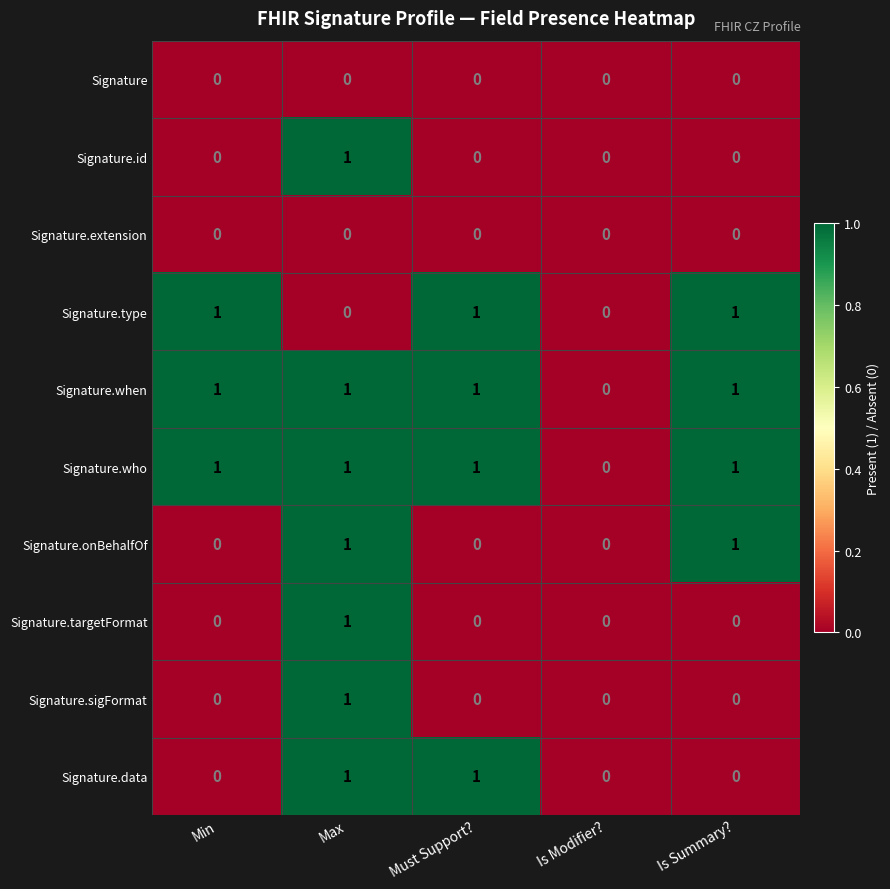

The Signature.who series shows 1 at Is Summary?. True or false?

True